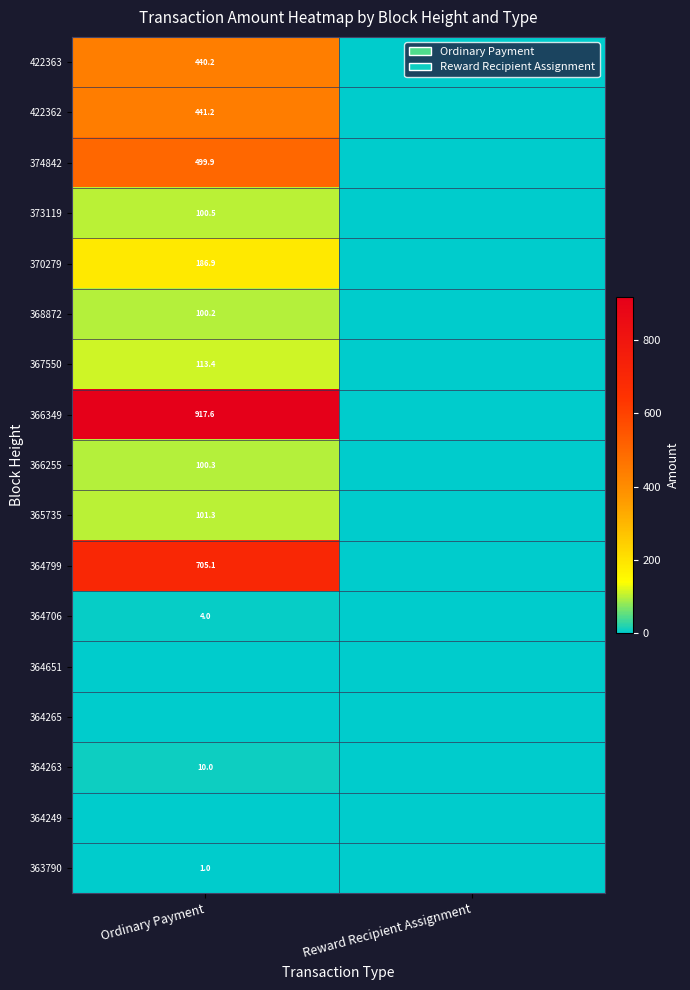

The 366255 series shows 135.7 at Ordinary Payment. True or false?

False